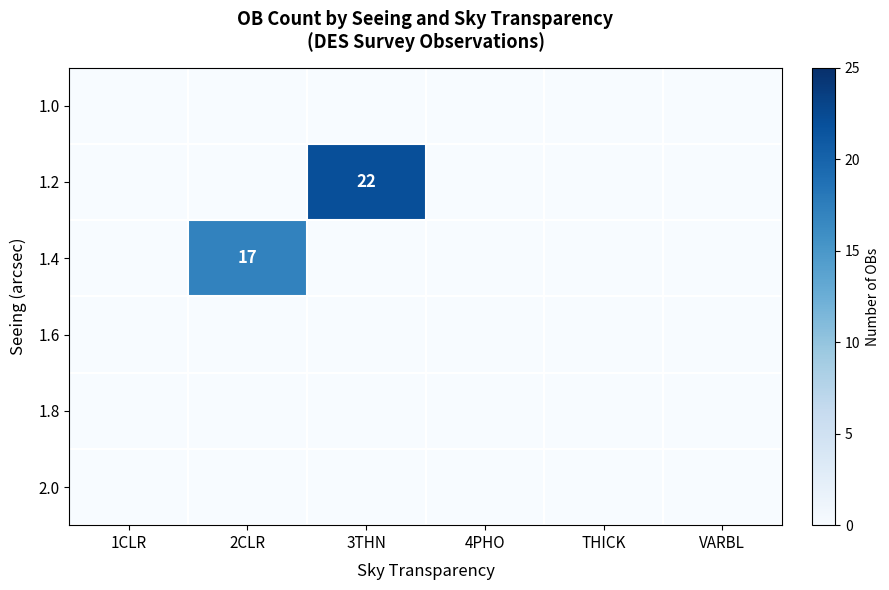

What is the maximum value shown in the chart?

22